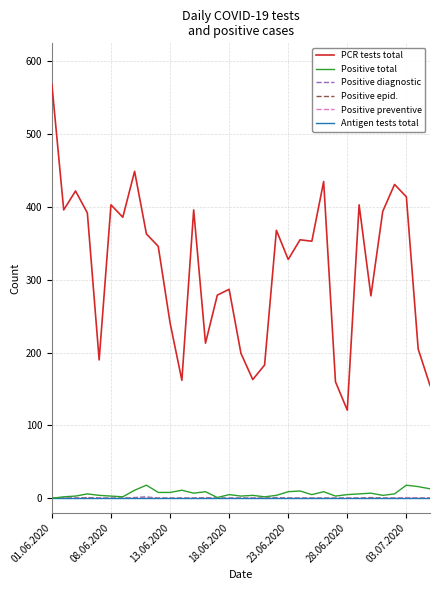

What is the greatest value displayed?

568